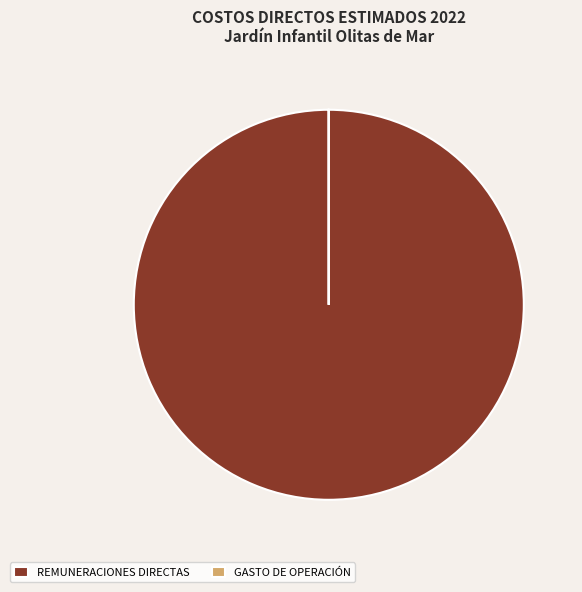

What is the largest slice in the pie chart?

REMUNERACIONES DIRECTAS